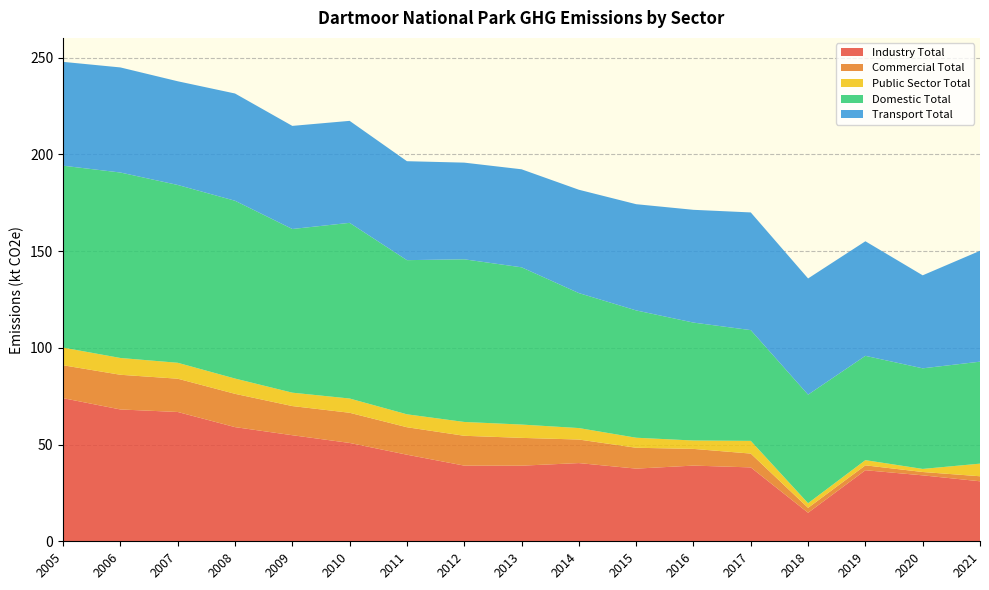

Reading right to left, transcribe all the data shown in this chart.

Industry Total: 2021=31.0	2020=34.1	2019=36.7	2018=14.8	2017=38.2	2016=39.1	2015=37.6	2014=40.4	2013=39.1	2012=39.1	2011=44.8	2010=50.8	2009=54.8	2008=59.0	2007=66.8	2006=68.1	2005=74.0
Commercial Total: 2021=2.6	2020=1.7	2019=2.5	2018=2.5	2017=7.1	2016=8.6	2015=10.8	2014=12.2	2013=14.4	2012=15.4	2011=14.2	2010=15.6	2009=15.1	2008=17.2	2007=17.2	2006=17.9	2005=17.0
Public Sector Total: 2021=6.5	2020=1.6	2019=2.7	2018=2.4	2017=6.6	2016=4.3	2015=5.2	2014=5.9	2013=6.9	2012=7.1	2011=6.7	2010=7.4	2009=6.9	2008=7.9	2007=8.2	2006=8.7	2005=9.1
Domestic Total: 2021=52.7	2020=52.0	2019=53.9	2018=56.1	2017=57.2	2016=61.0	2015=65.8	2014=69.8	2013=81.3	2012=84.1	2011=79.7	2010=90.8	2009=84.6	2008=91.9	2007=91.9	2006=95.8	2005=94.0
Transport Total: 2021=57.3	2020=48.1	2019=59.2	2018=60.0	2017=60.8	2016=58.3	2015=54.9	2014=53.4	2013=50.7	2012=50.0	2011=51.1	2010=52.7	2009=53.3	2008=55.4	2007=53.6	2006=54.3	2005=53.7